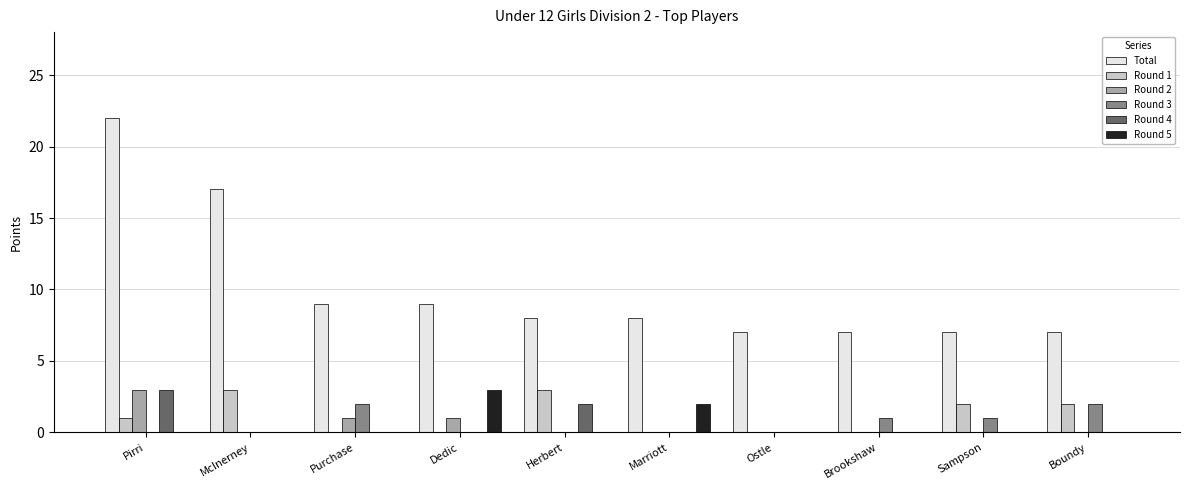

What is the sum of all Round 5 values?

5